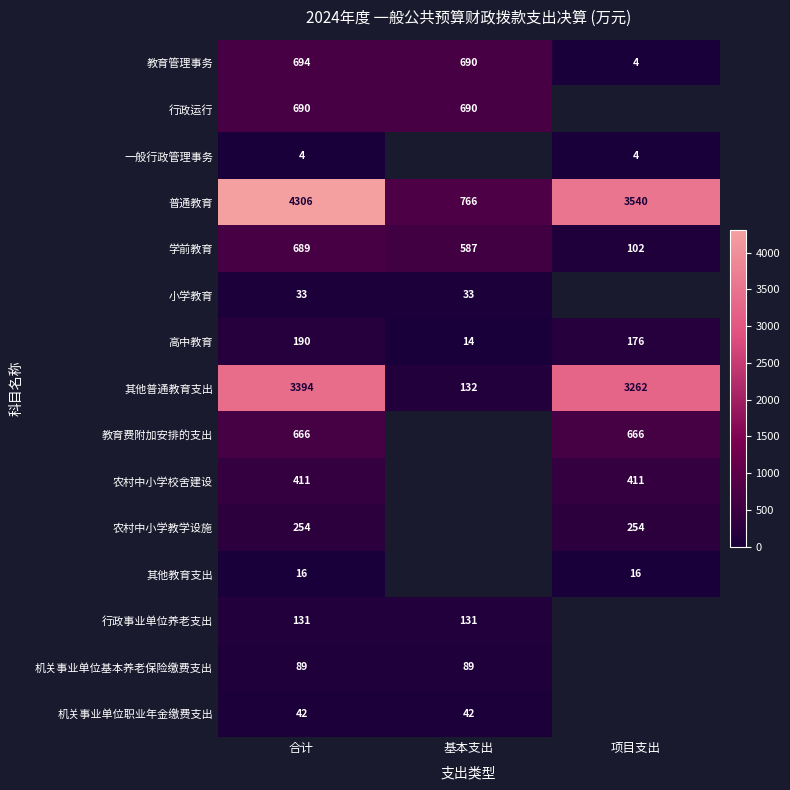

What is the spread (max minus min) of values at 基本支出?

752.5